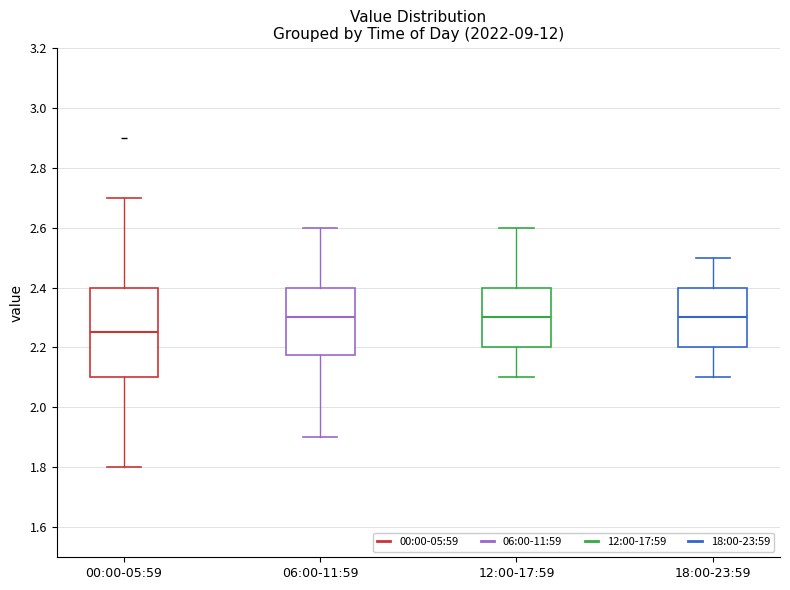

Which box has the lowest median line?

00:00-05:59